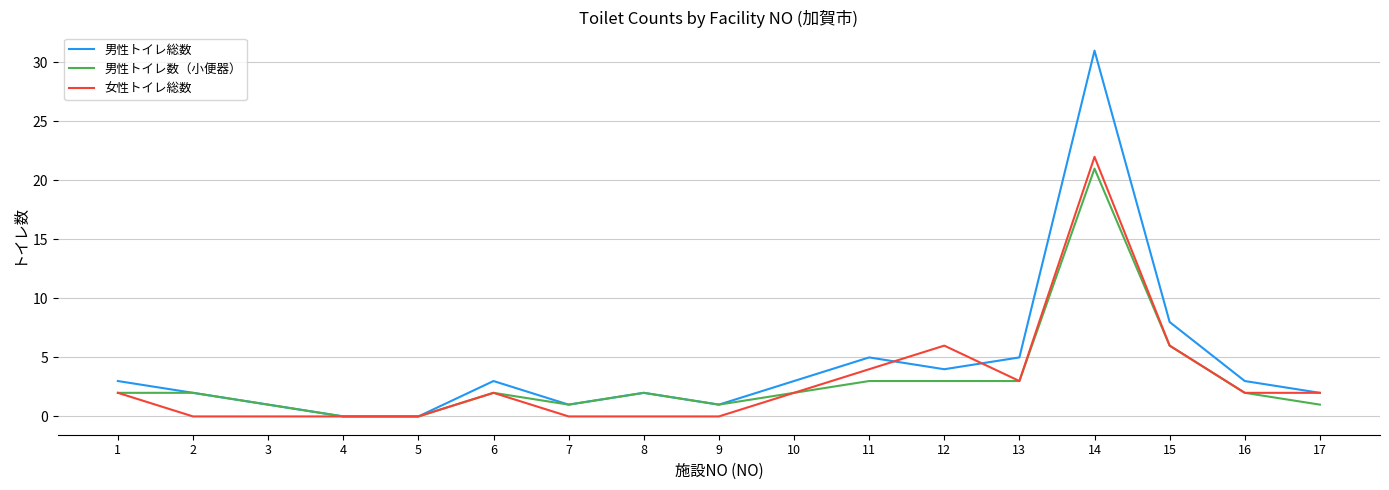

Which series changed the most between 15 and 16?

男性トイレ総数